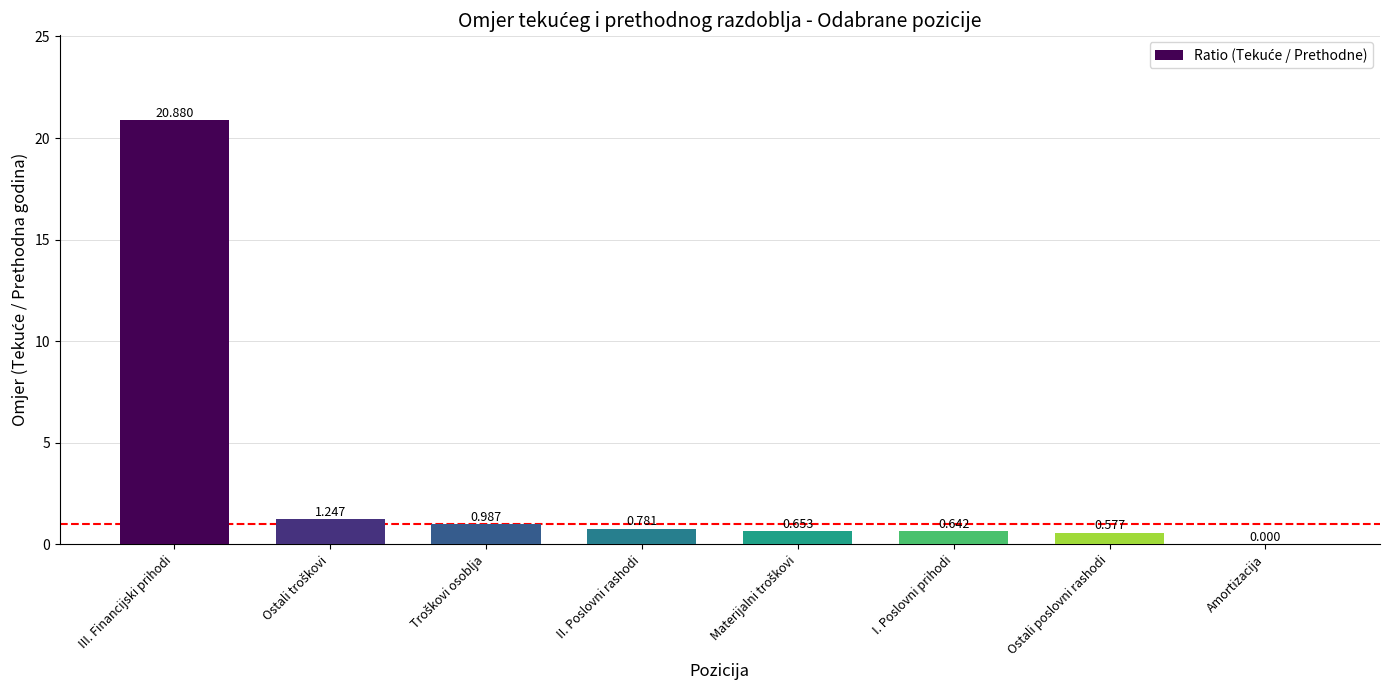

Which category has the highest value across all series?

III. Financijski prihodi